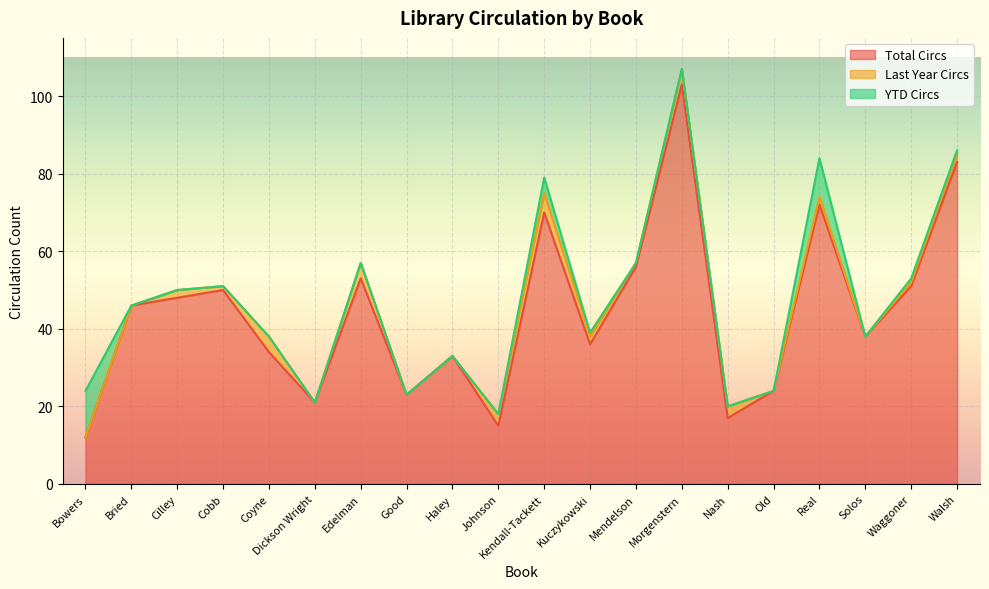

Is it true that YTD Circs equals 1 at Kendall-Tackett?

False